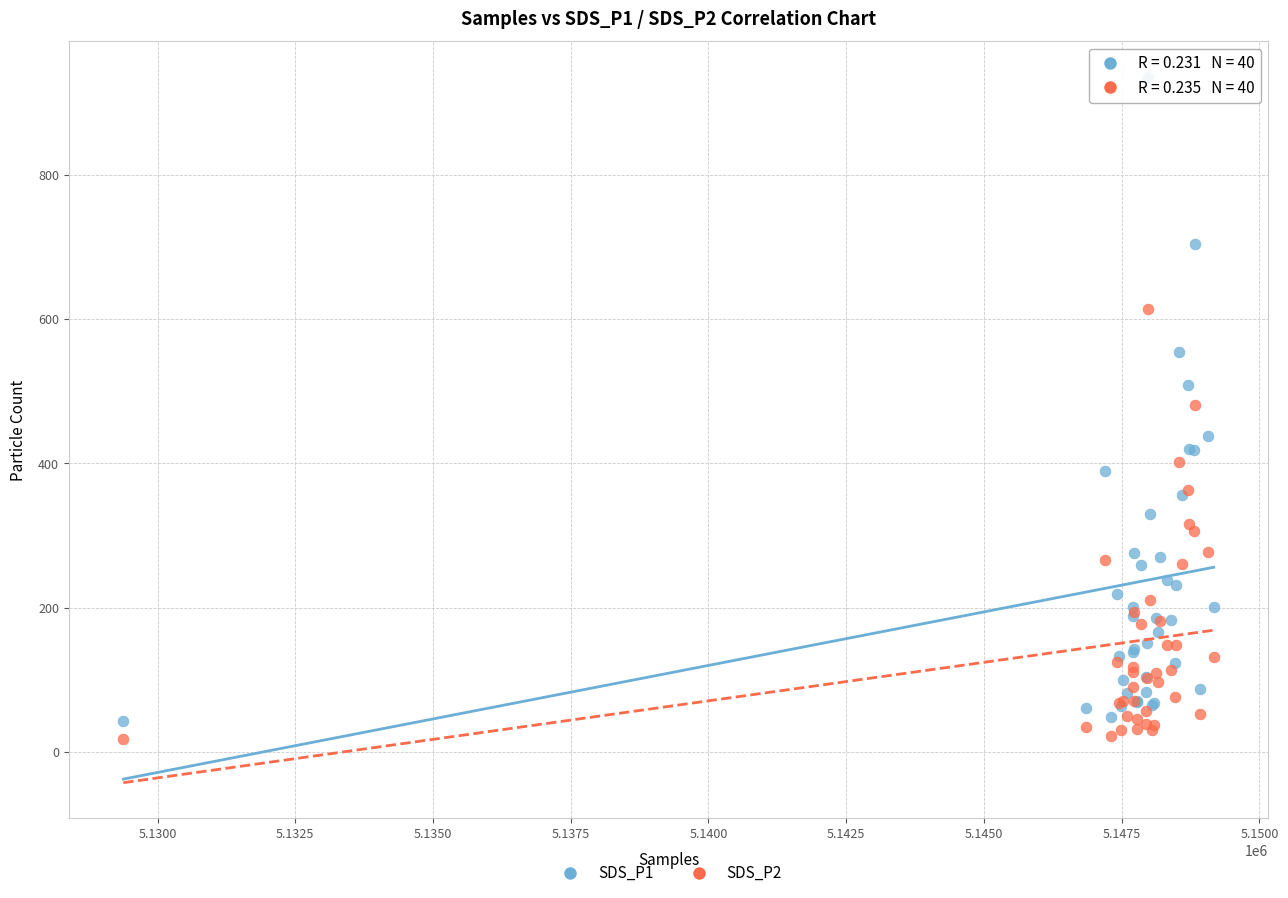

Which series reaches the minimum Y coordinate?

SDS_P2